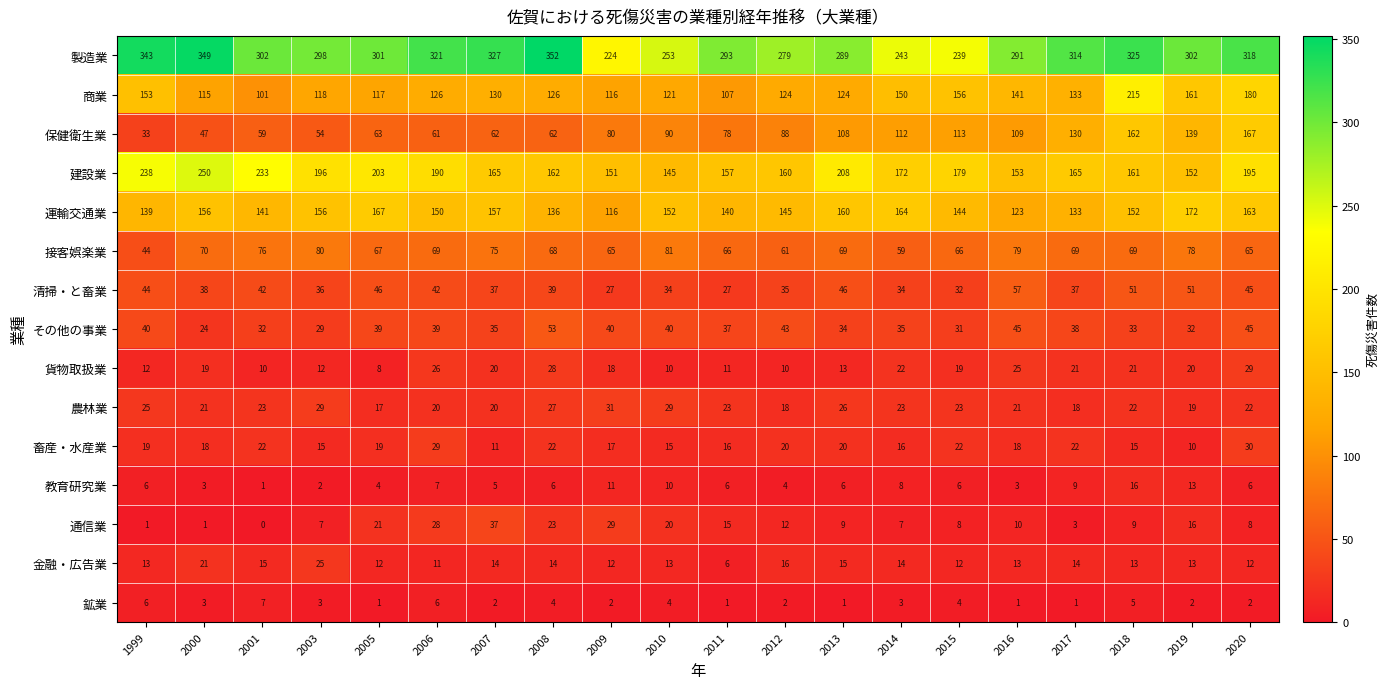

Between 2010 and 2014, which series saw the biggest shift?

商業